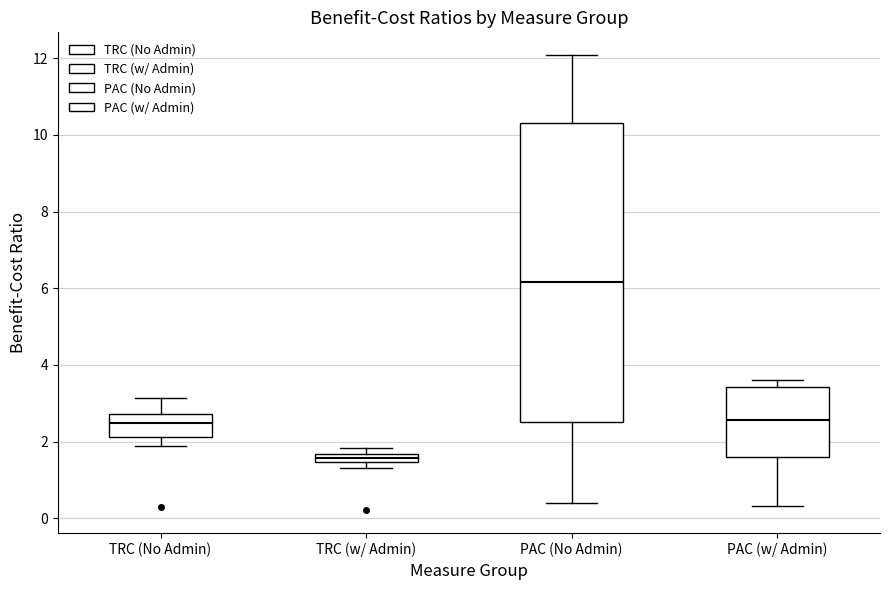

Which box has the highest median line?

PAC (No Admin)